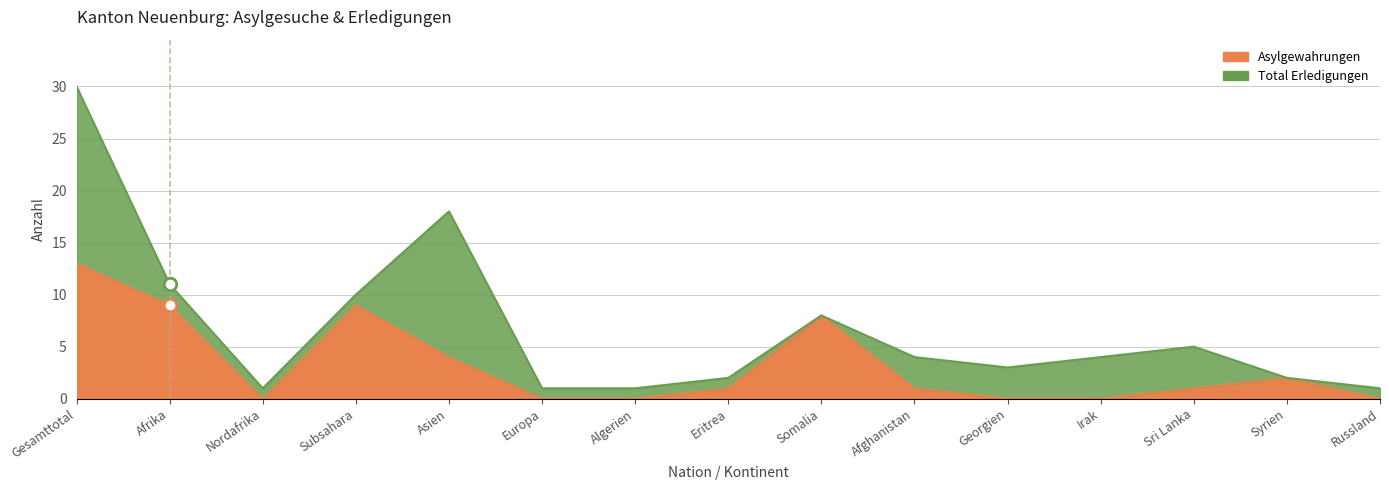

True or false: Asylgewahrungen has a value of 7 at Russland.

False